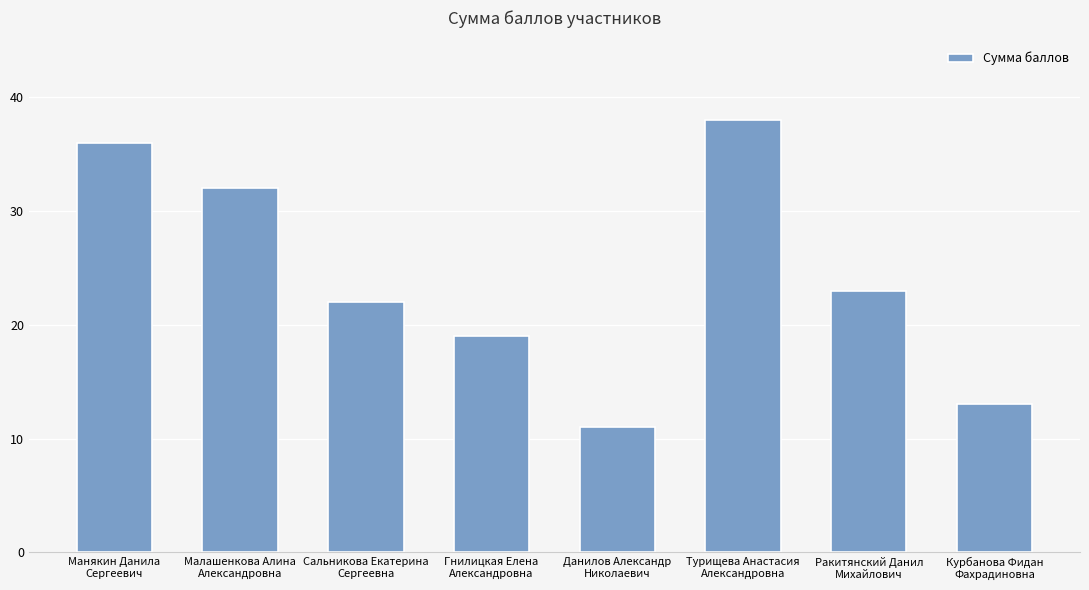

What is the difference between the values at Гнилицкая Елена
Александровна and Сальникова Екатерина
Сергеевна?

3